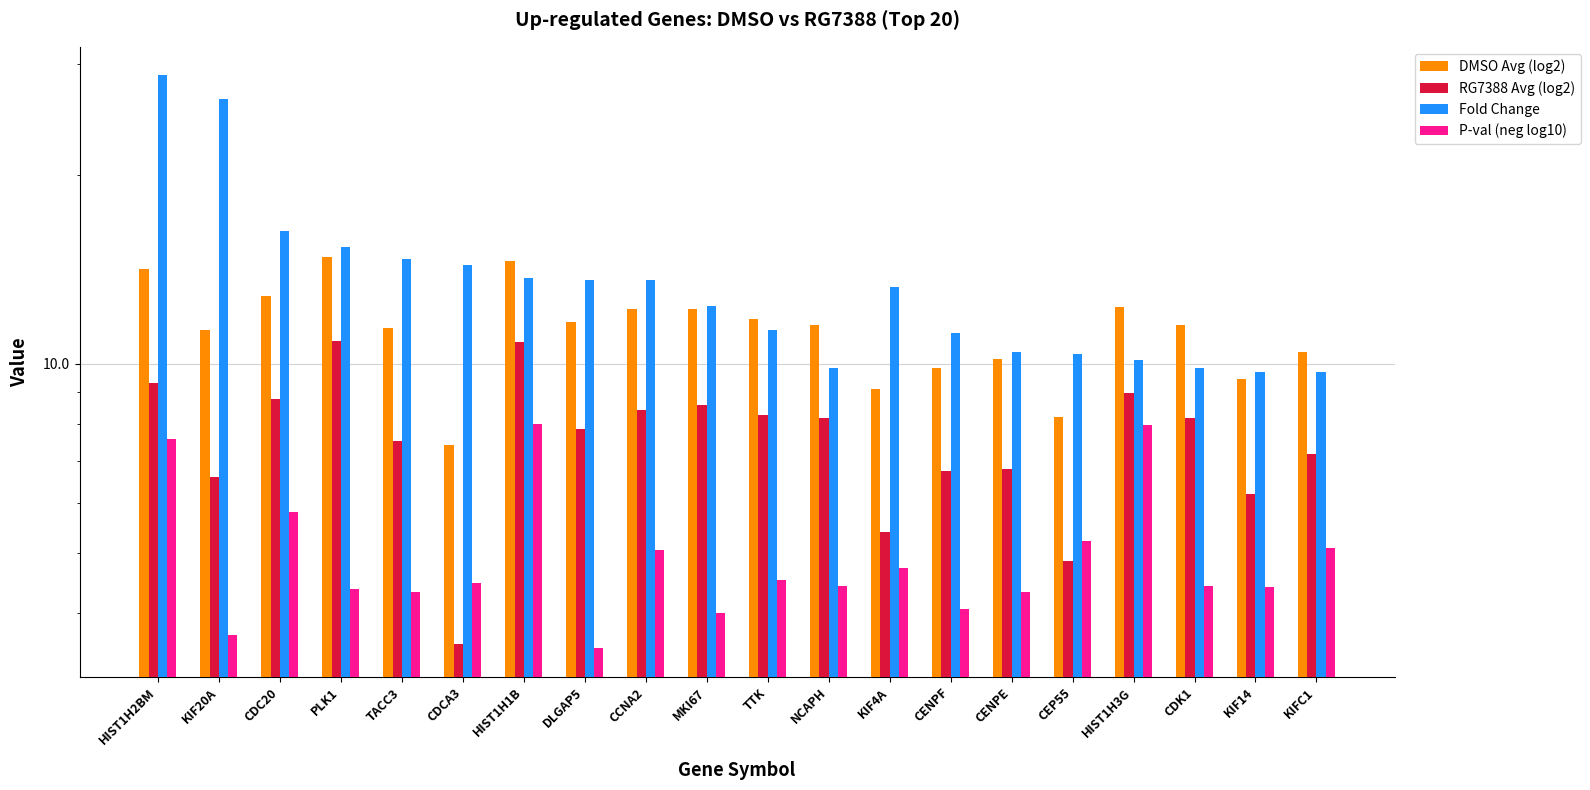

What is the label of the 19th bar from the right?

KIF20A